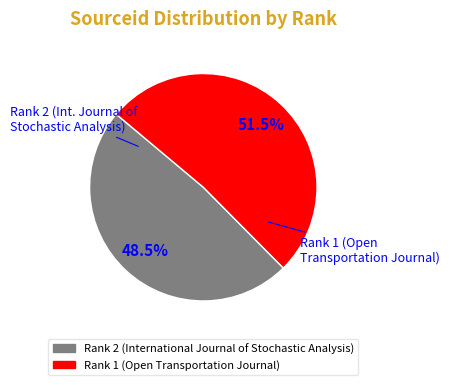

What is the majority slice?

Rank 1 (Open Transportation Journal)